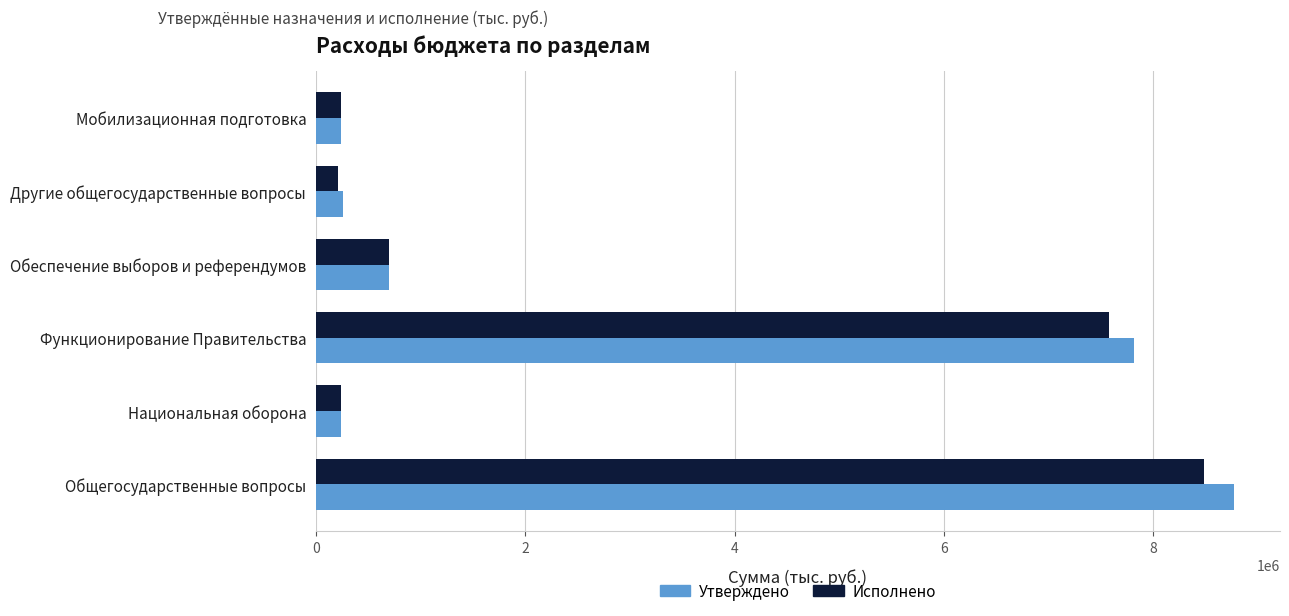

What is the total value across all series at Обеспечение выборов и референдумов?

1394632.8